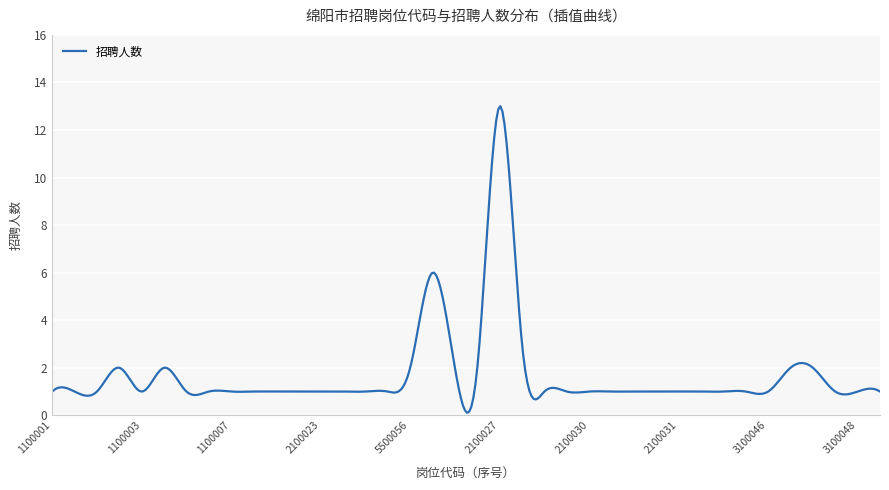

What is the difference between the maximum and minimum values?

12.9